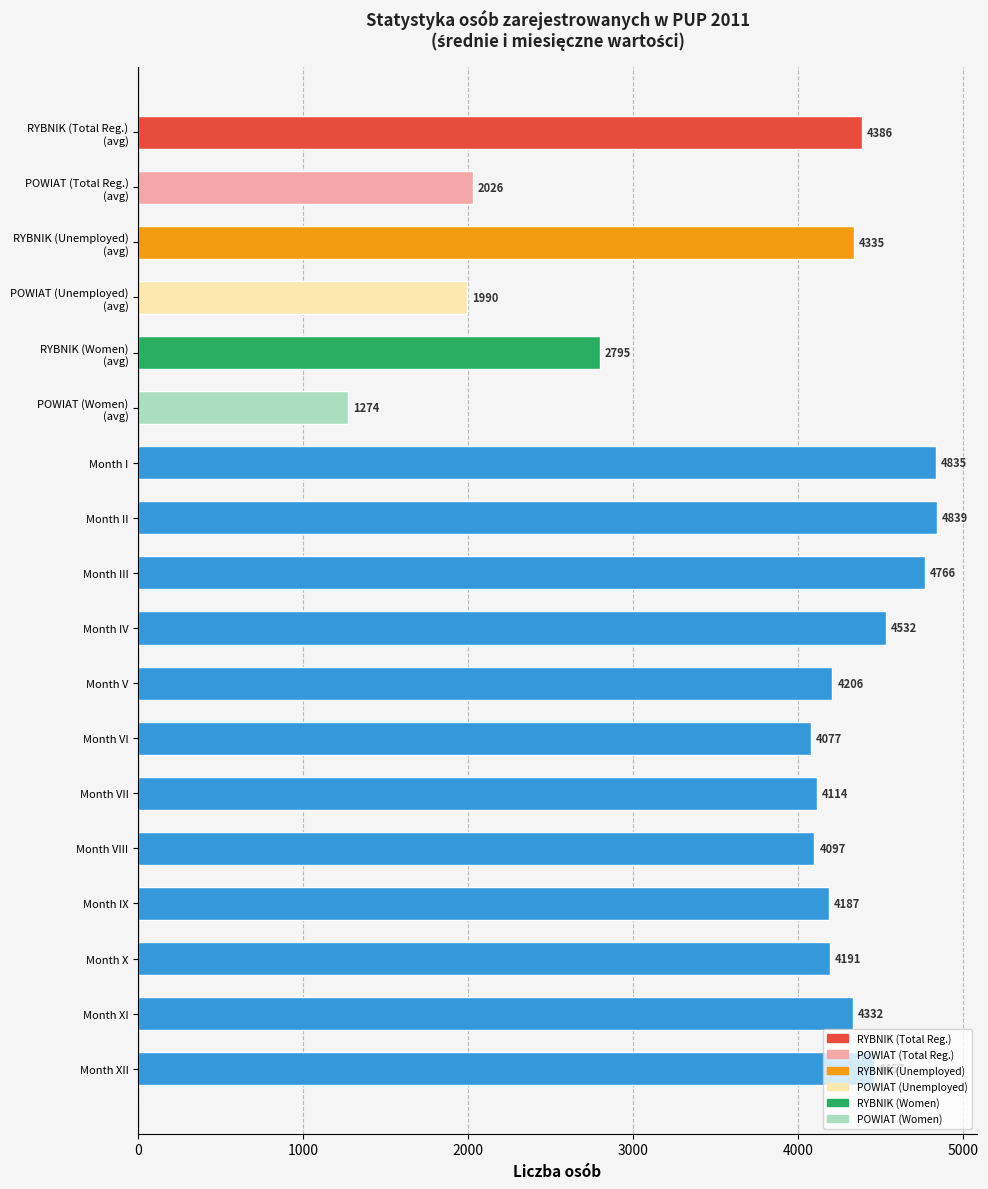

What is the average value?

3858